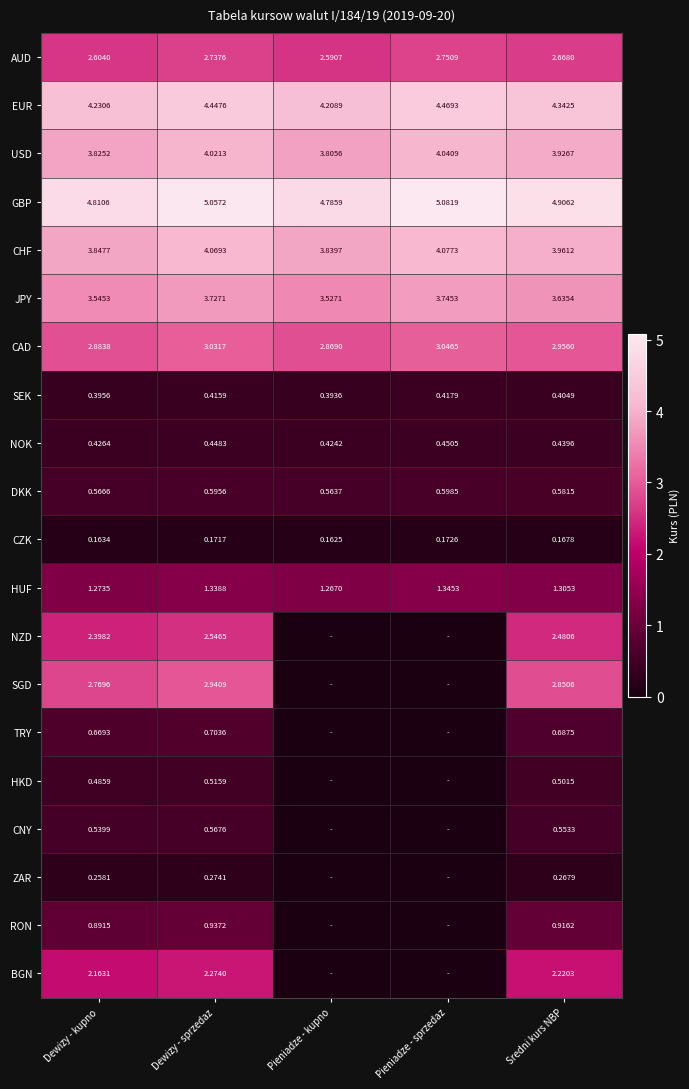

Rank the series by their maximum value, from lowest to highest.

CZK, ZAR, SEK, NOK, HKD, CNY, DKK, TRY, RON, HUF, BGN, NZD, AUD, SGD, CAD, JPY, USD, CHF, EUR, GBP